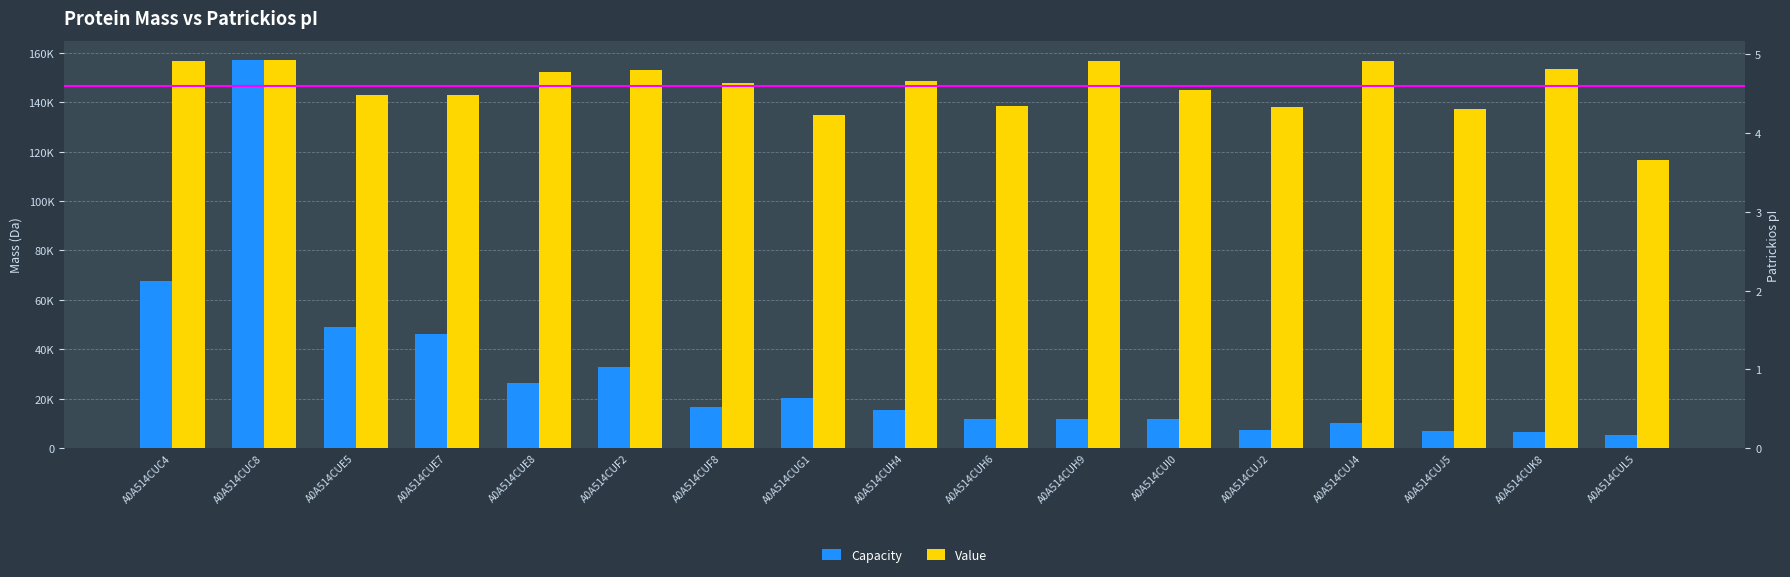

What is the label of the 6th bar from the right?

A0A514CUI0